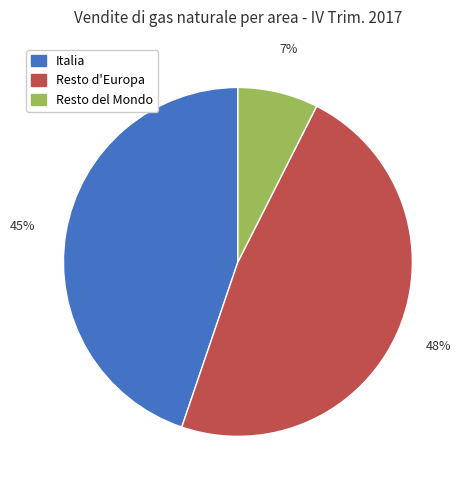

Is the sum of Italia and Resto d'Europa greater than half?

Yes